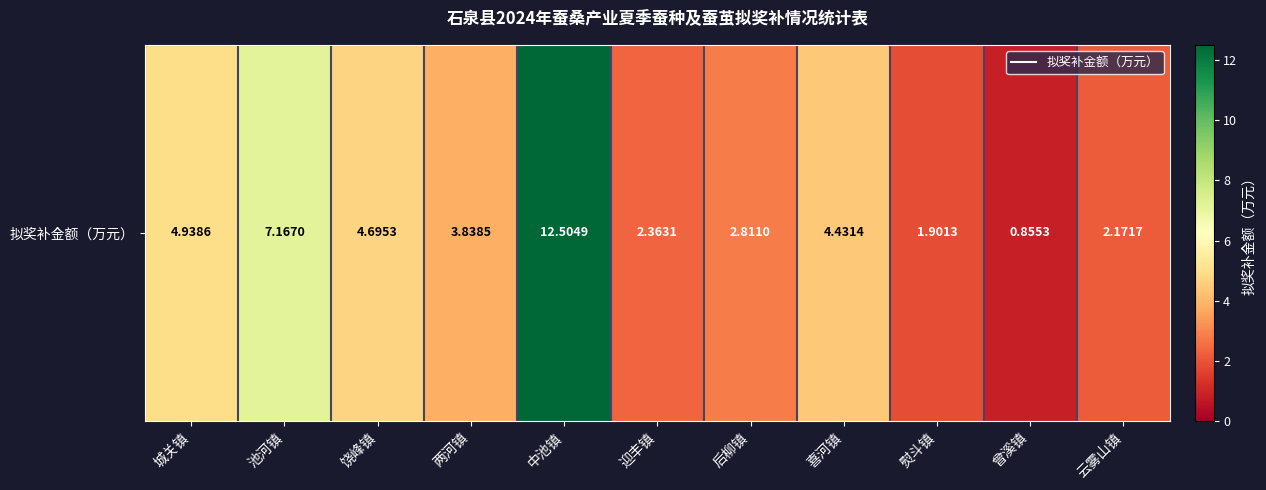

Count the number of data series in this chart.

1